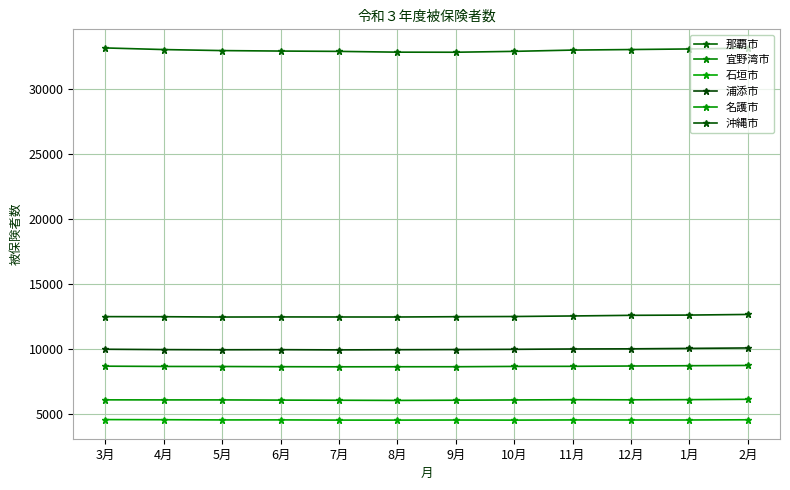

How many series are shown in this chart?

6